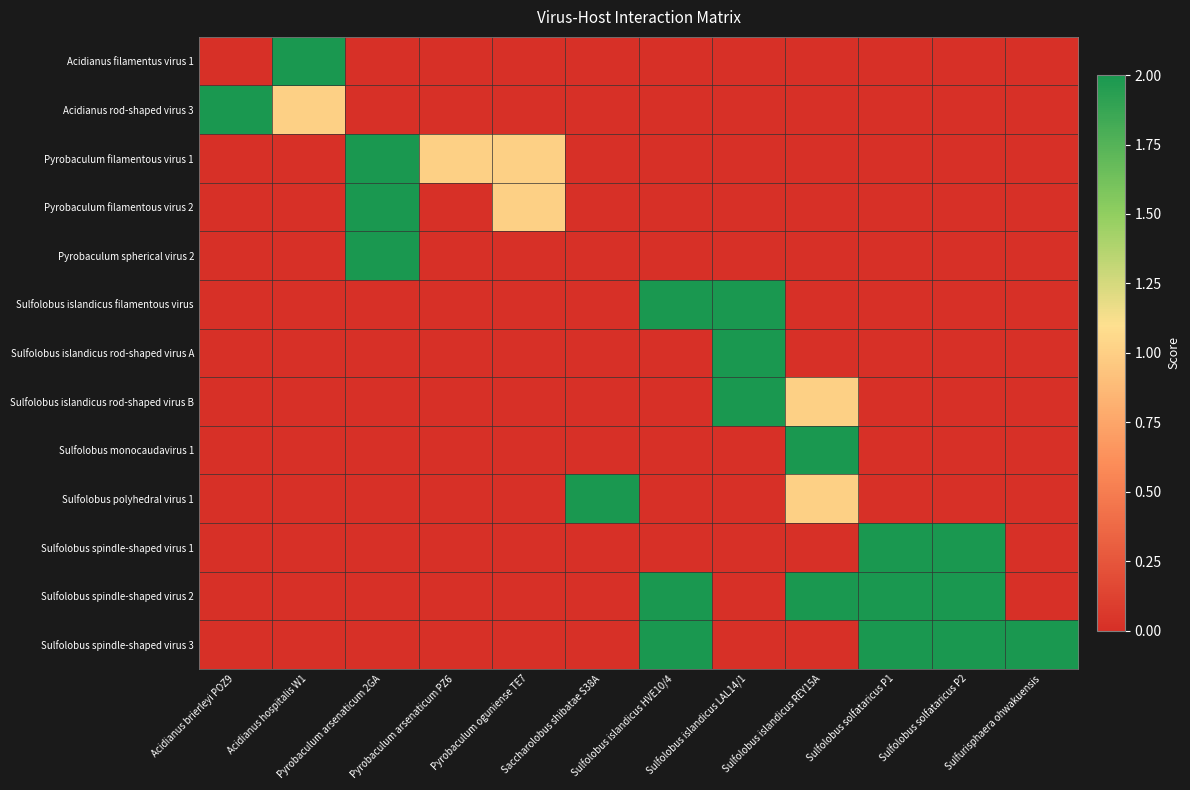

List the series in order of their peak value, lowest first.

Acidianus filamentus virus 1, Acidianus rod-shaped virus 3, Pyrobaculum filamentous virus 1, Pyrobaculum filamentous virus 2, Pyrobaculum spherical virus 2, Sulfolobus islandicus filamentous virus, Sulfolobus islandicus rod-shaped virus A, Sulfolobus islandicus rod-shaped virus B, Sulfolobus monocaudavirus 1, Sulfolobus polyhedral virus 1, Sulfolobus spindle-shaped virus 1, Sulfolobus spindle-shaped virus 2, Sulfolobus spindle-shaped virus 3